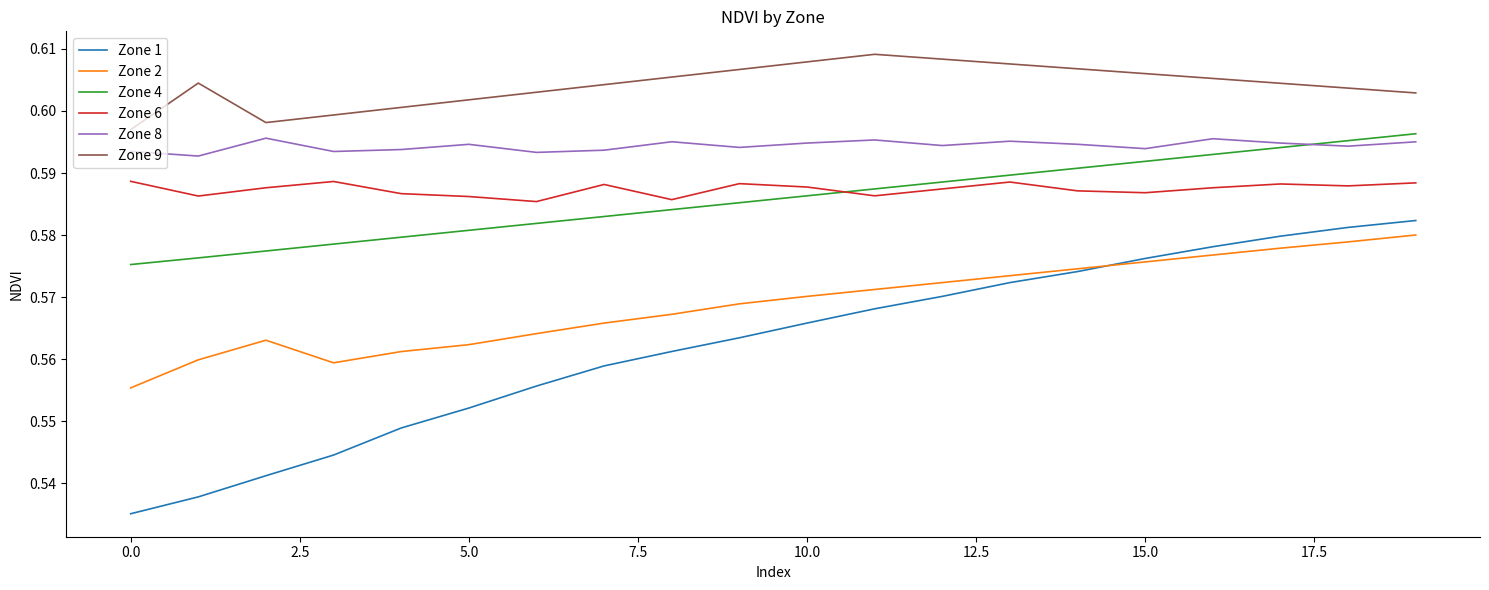

Which series has the largest range (max minus min)?

Zone 1